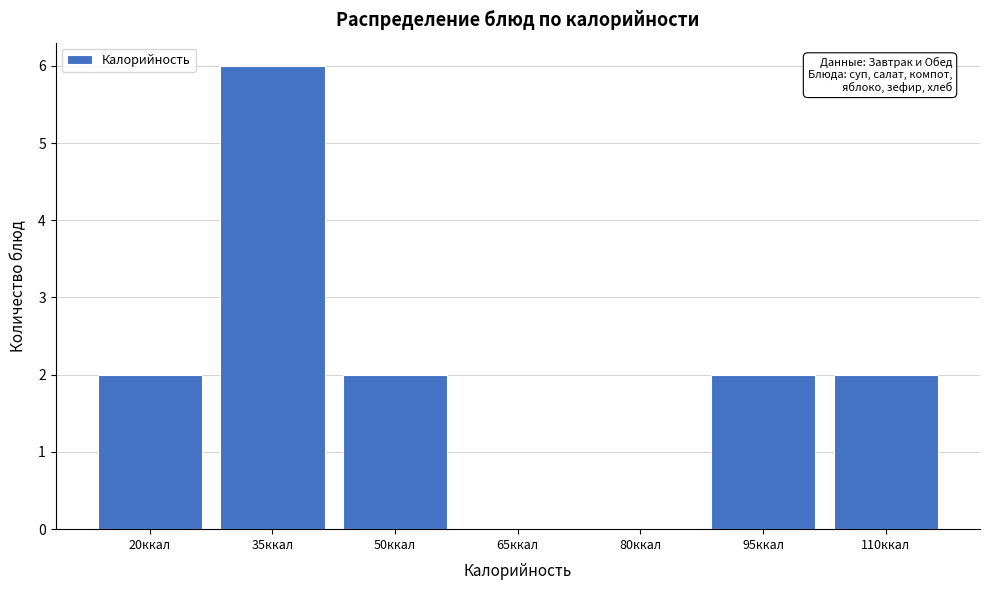

Reading left to right, list all the values displayed in this chart.

20ккал=2	35ккал=6	50ккал=2	65ккал=0	80ккал=0	95ккал=2	110ккал=2